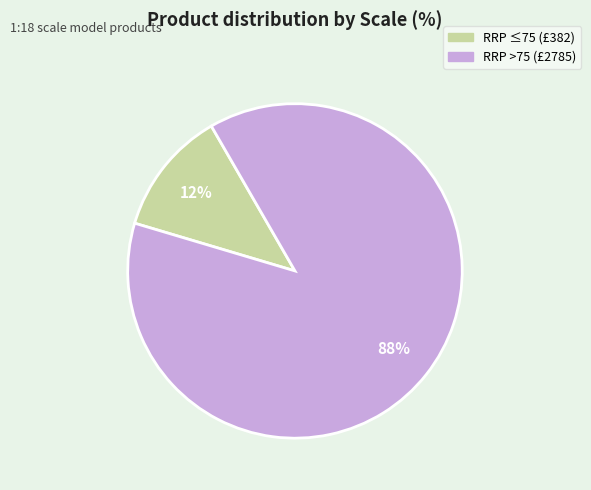

Is there any slice that represents more than half of the pie?

Yes